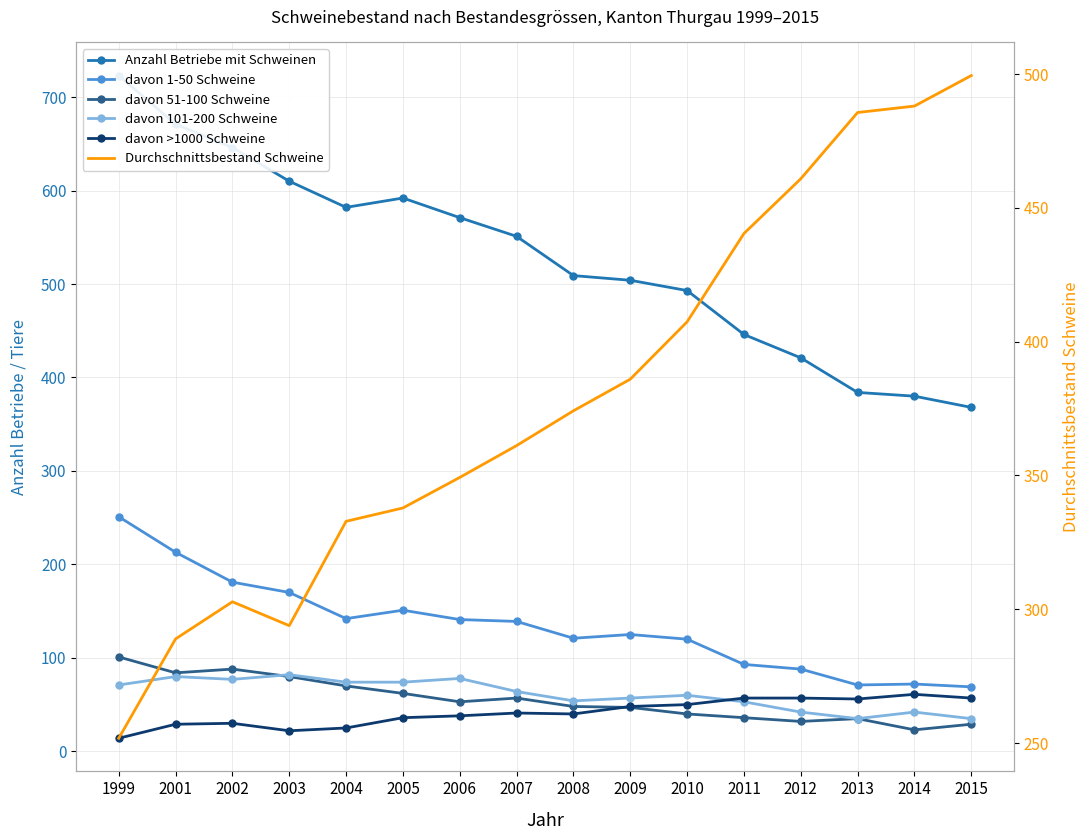

How many interior local peaks does the davon 51-100 Schweine series have?

3